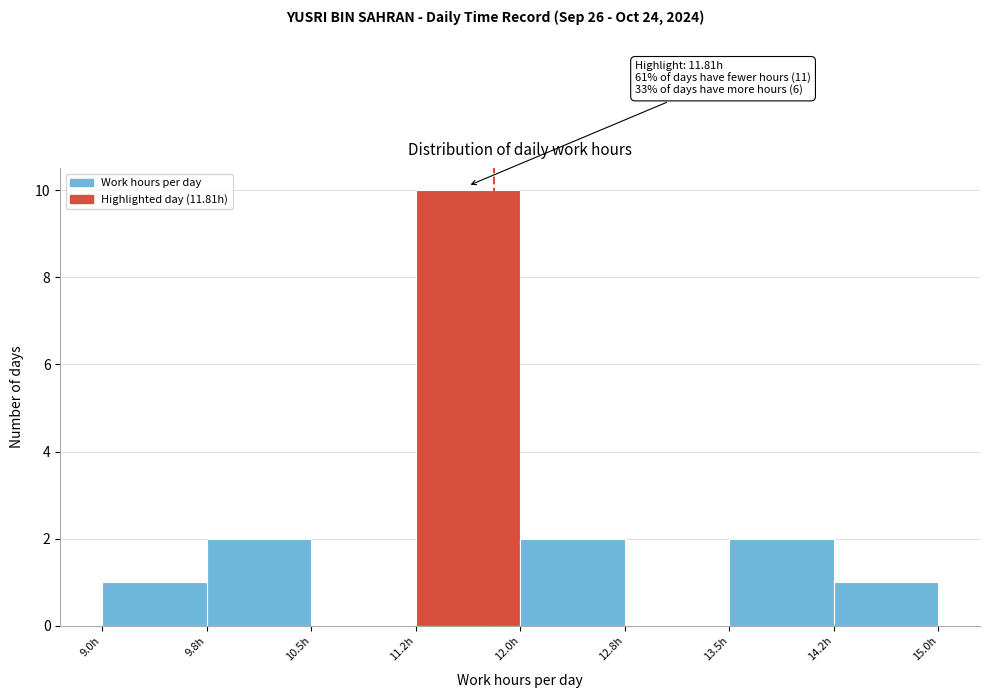

Over which range of the x-axis is the bar tallest?

11.25 to 12.00